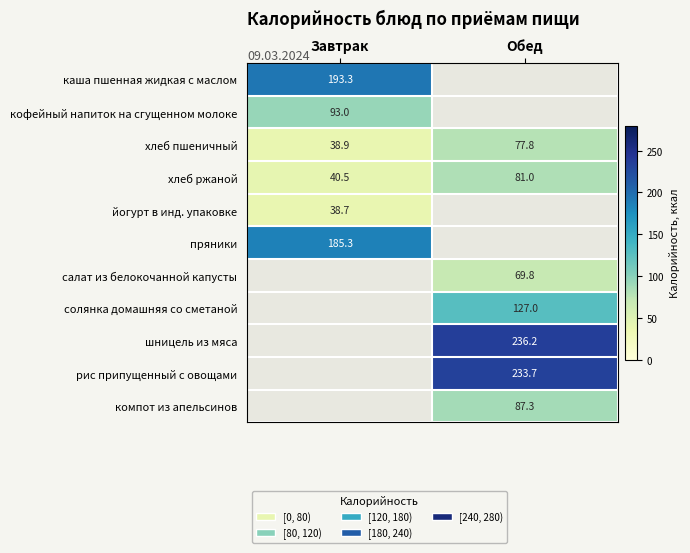

What value does the хлеб пшеничный series have at Обед?

77.8